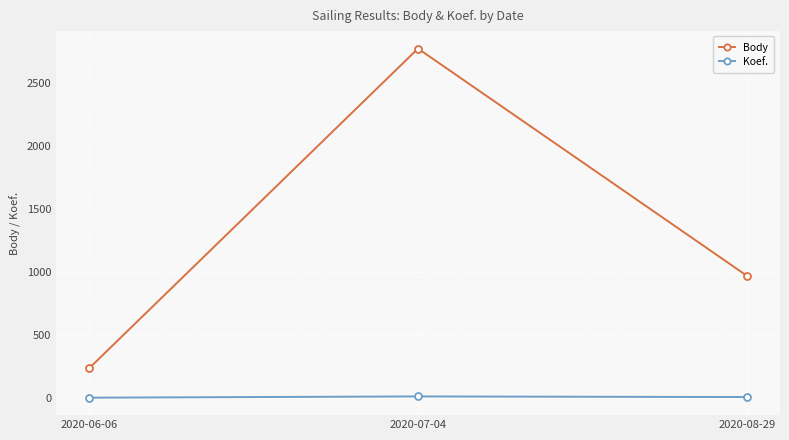

The value of Koef. at 2020-07-04 is 12. True or false?

True